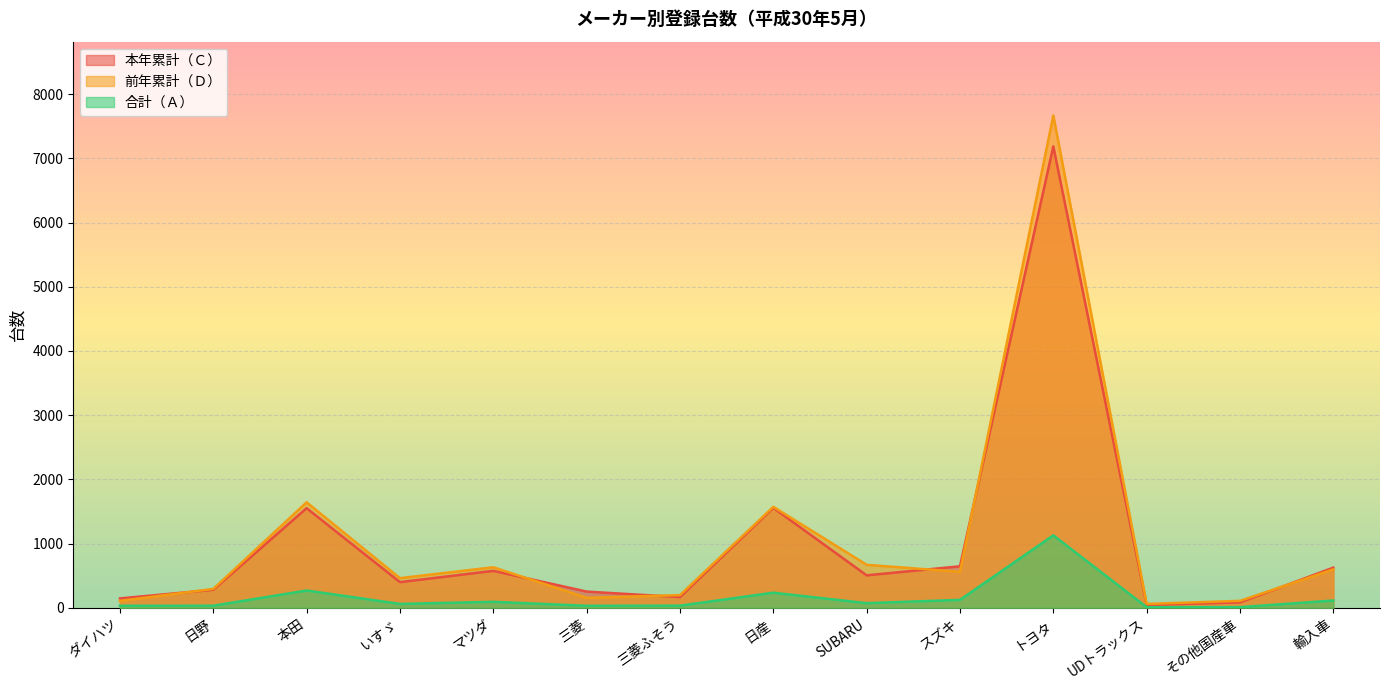

How many categories are shown in the chart?

14